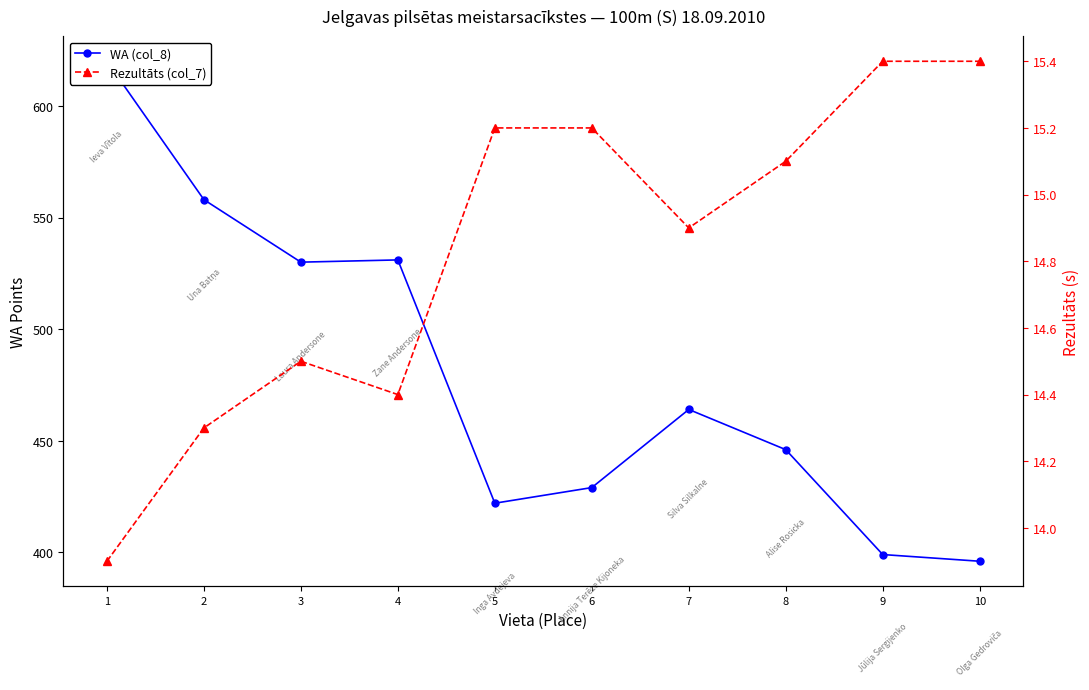

List the labels in order of Rezultāts (col_7) value, smallest first.

1, 2, 4, 3, 7, 8, 5, 6, 9, 10